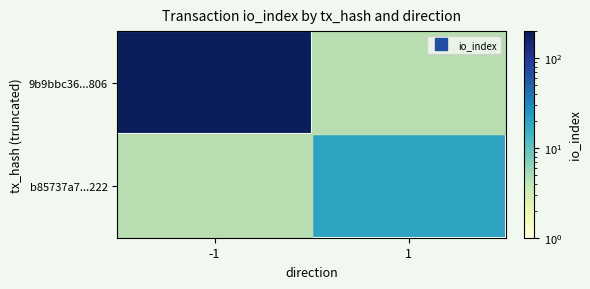

The value of 9b9bbc36...806 at -1 is 88.1. True or false?

False